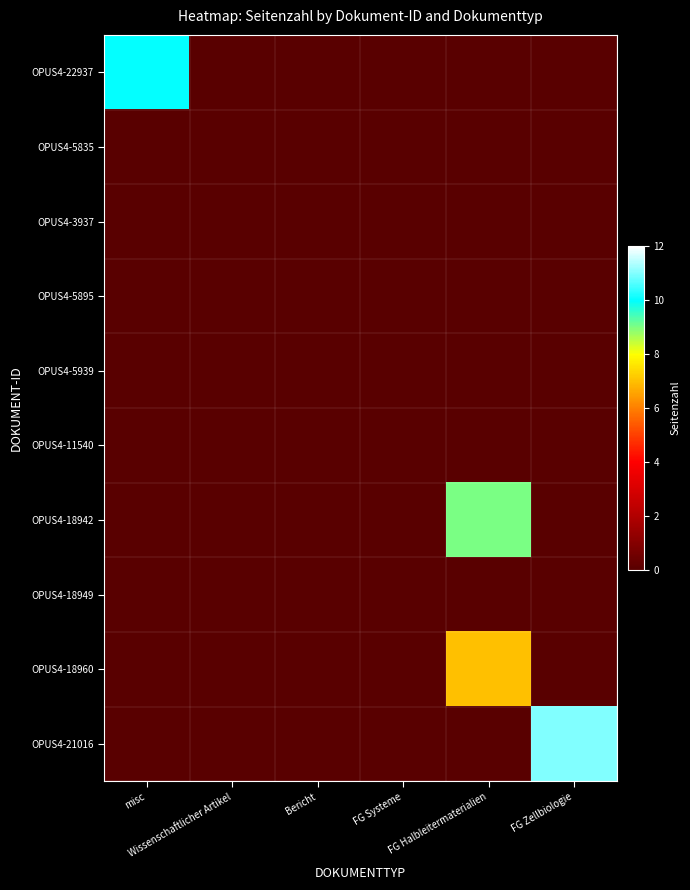

Which series has the largest range (max minus min)?

OPUS4-21016